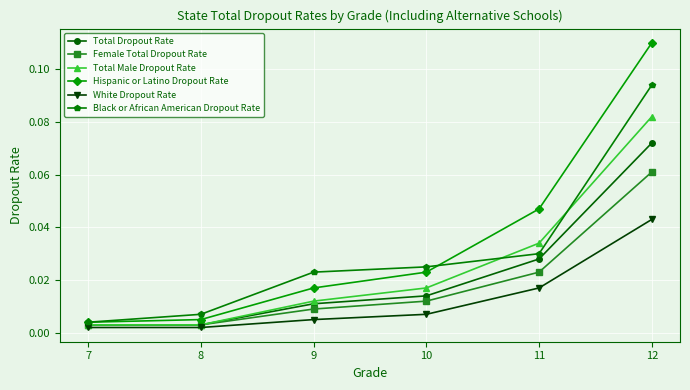

True or false: Total Male Dropout Rate has more than 1 points higher than both neighbors.

False